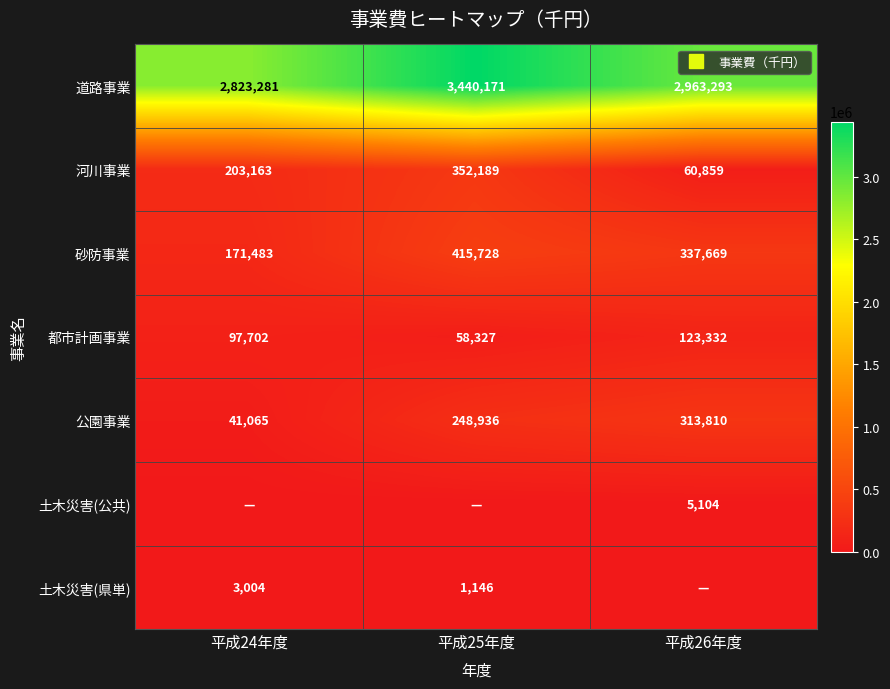

What is the greatest value displayed?

3440171